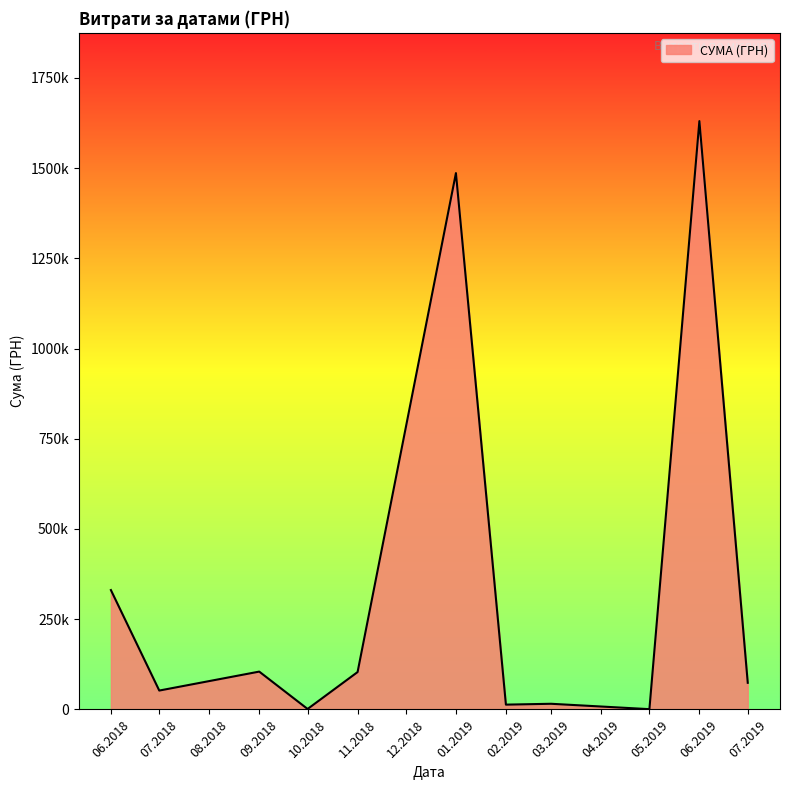

Does the chart display data point markers on the line(s)?

No